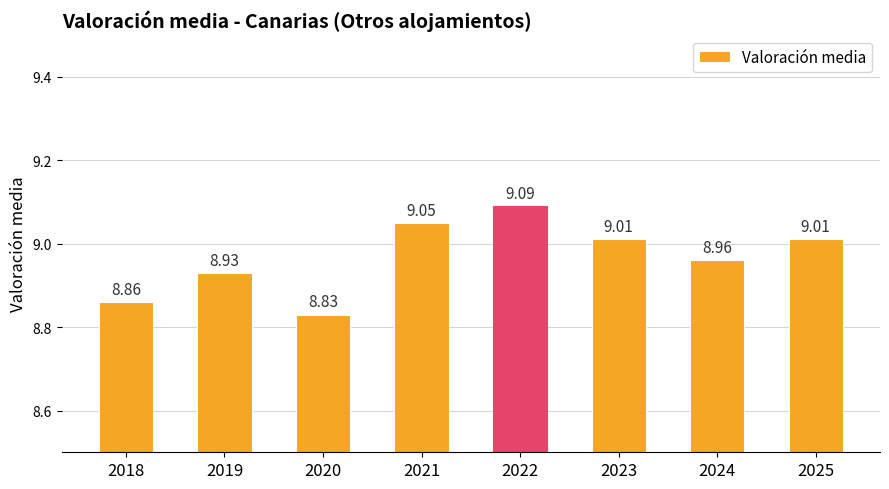

At which label is the value closest to 8?

2020